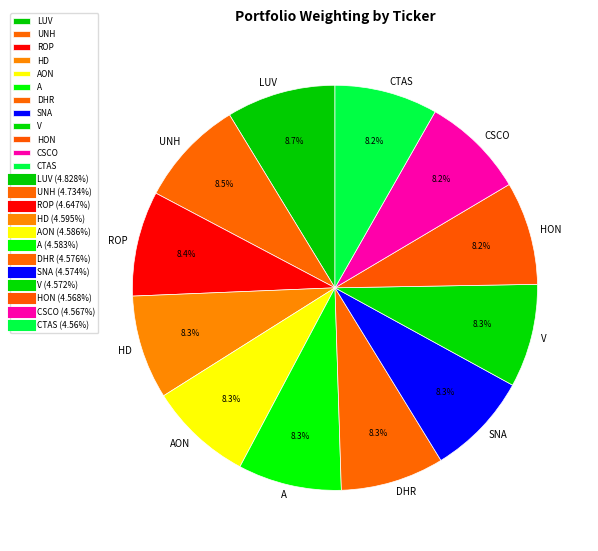

Approximately how many times larger is the value at LUV compared to CTAS?

1.1